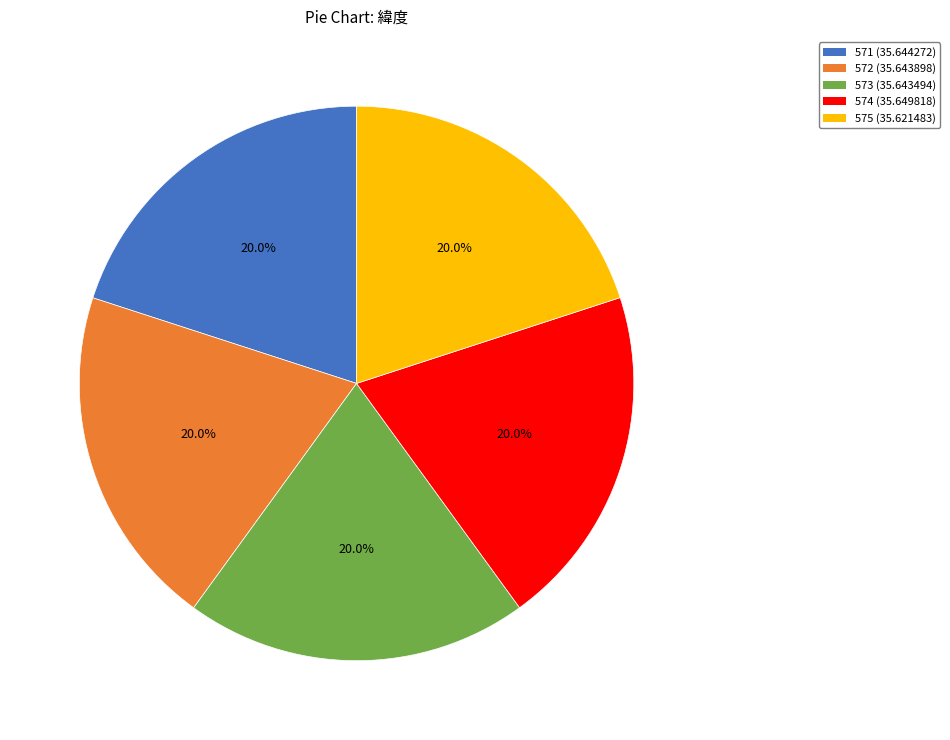

Is there a majority slice in this chart?

No